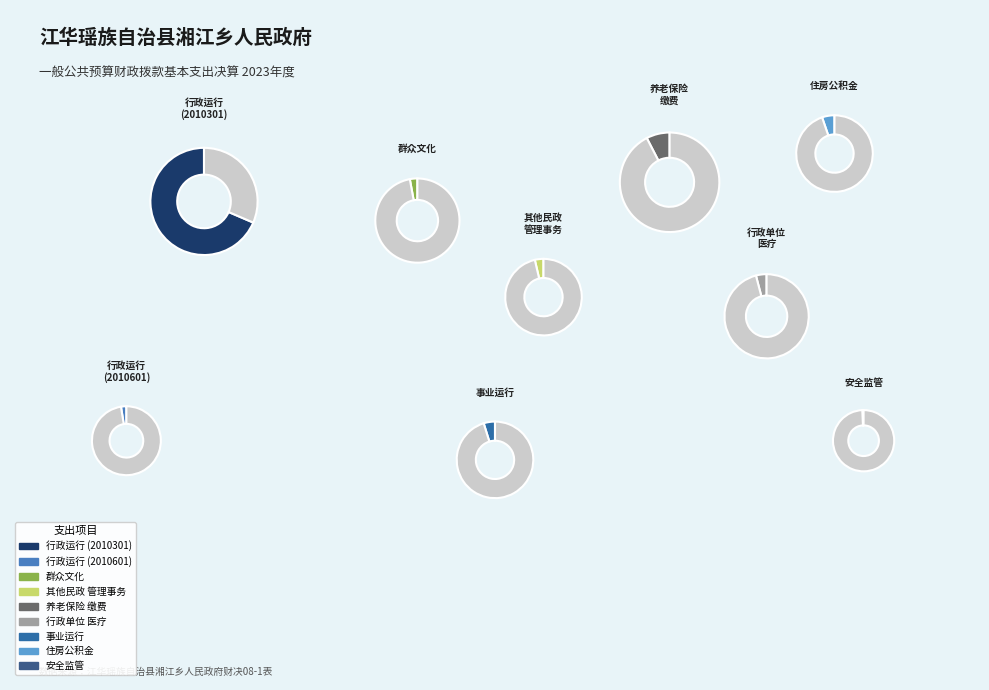

To the nearest percent, what is the difference between the largest and smallest slice percentages?

68%